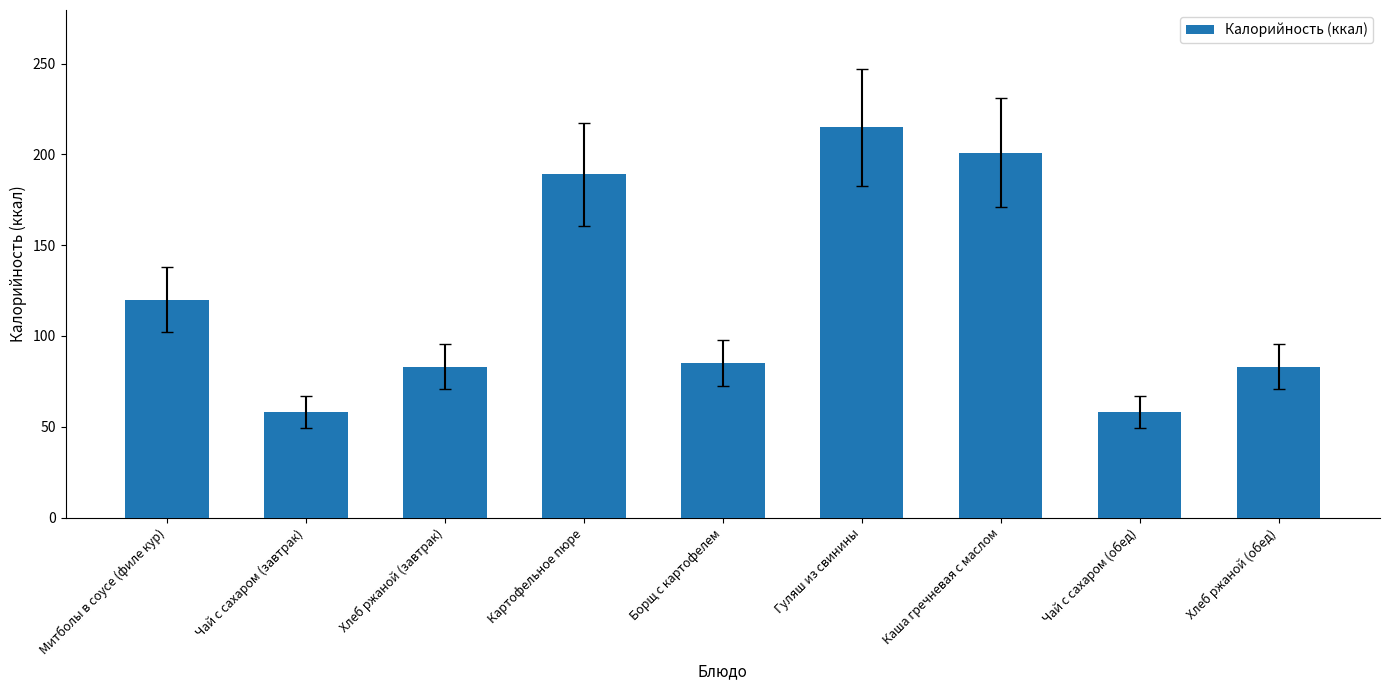

What is the sum of all values?

1092